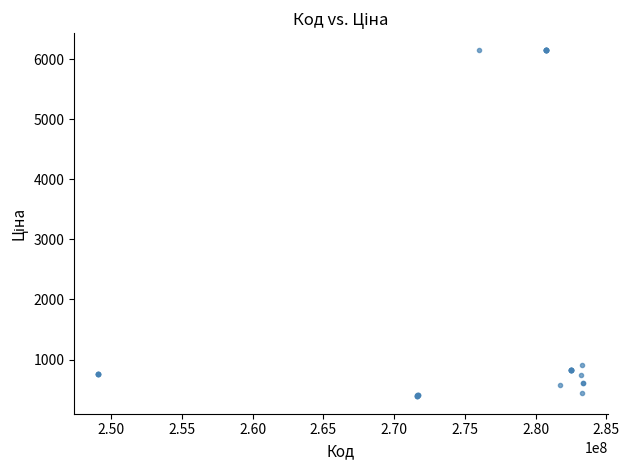

What Y value in the scatter plot is closest to 3265?

903.5